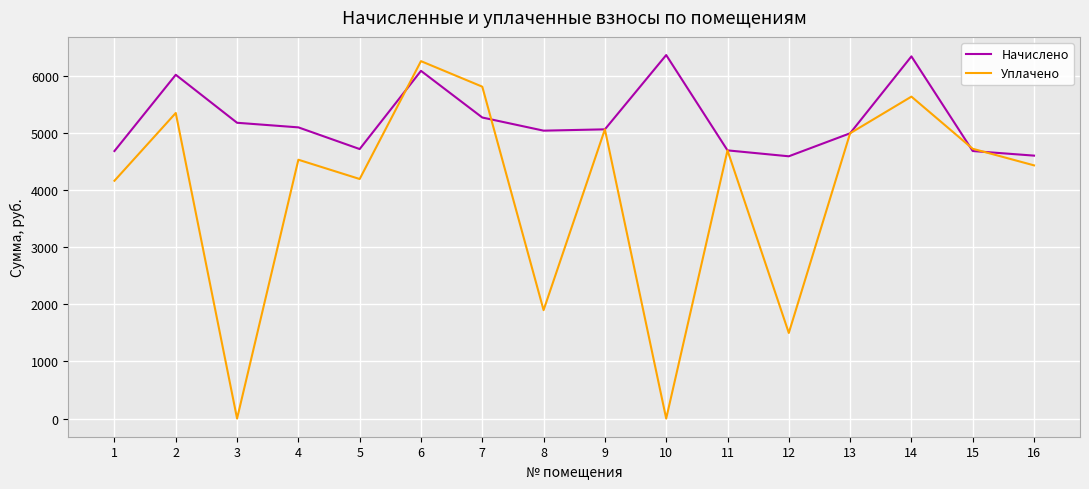

True or false: Уплачено has a value of 5816.6 at 7.

True